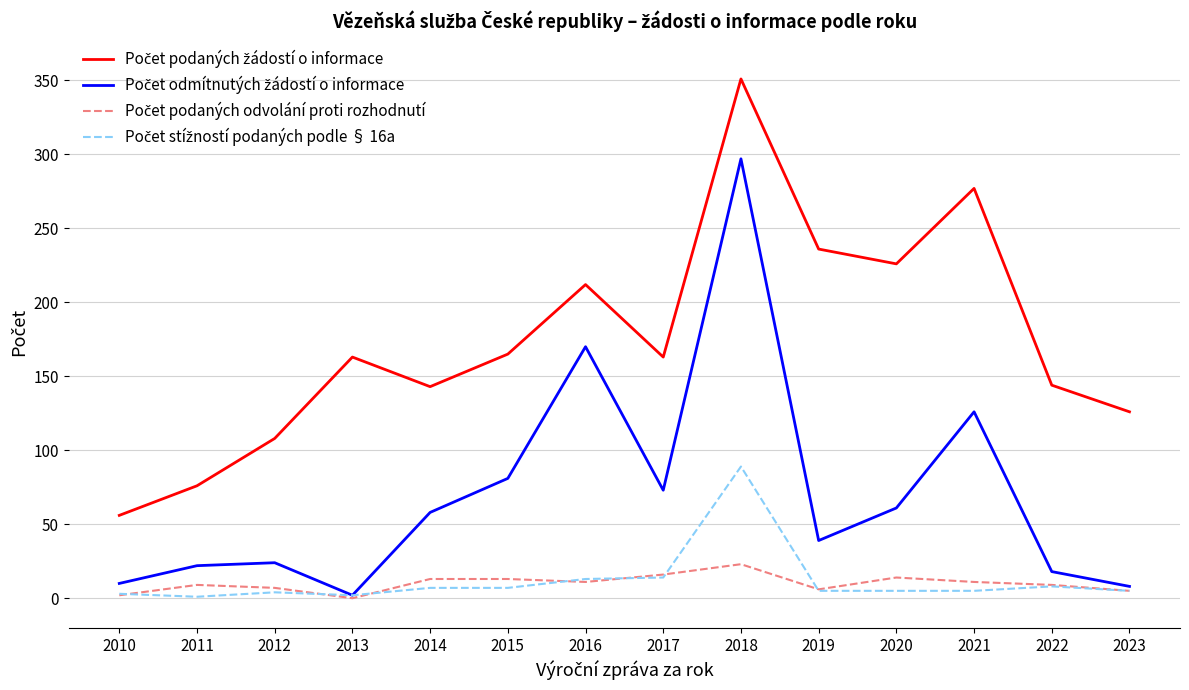

What is the difference between the highest and lowest values at 2016?

201